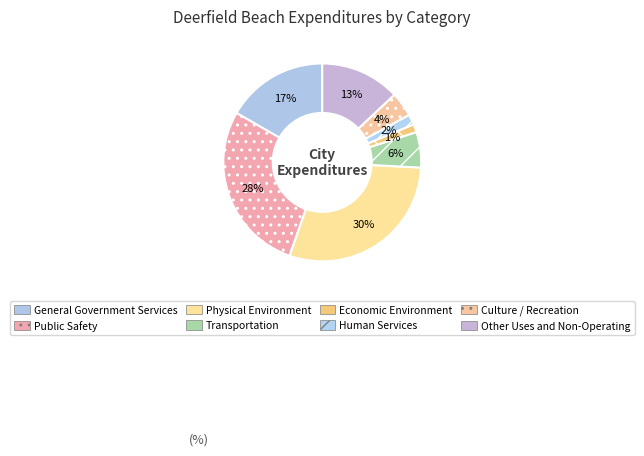

Which slice is the largest?

Physical Environment